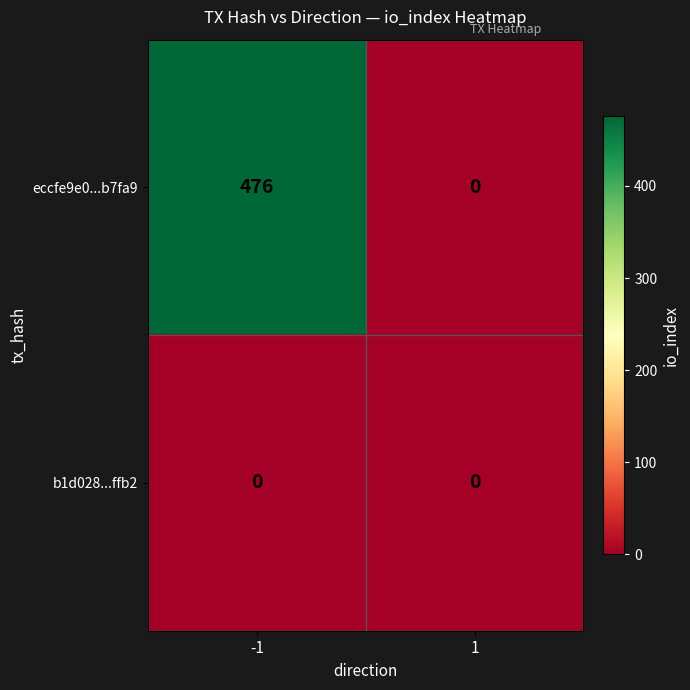

At which category is the sum across all series the highest?

-1